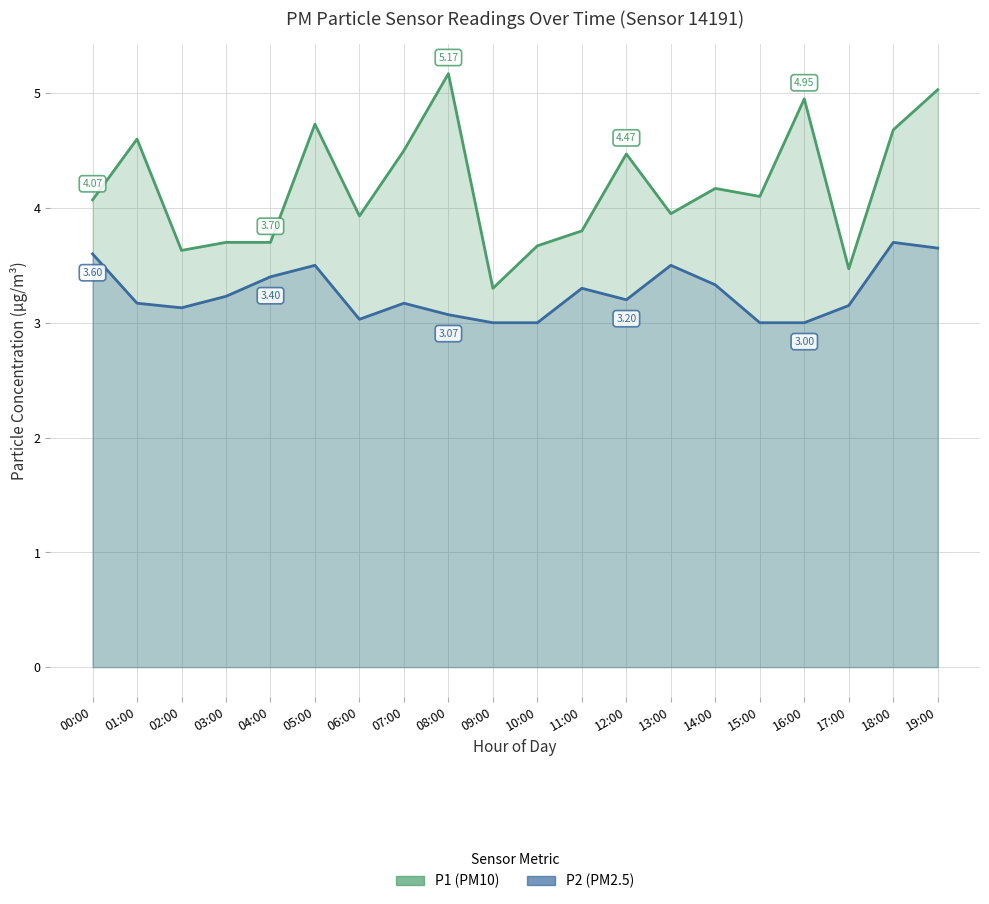

What position from the left is 00:00?

1